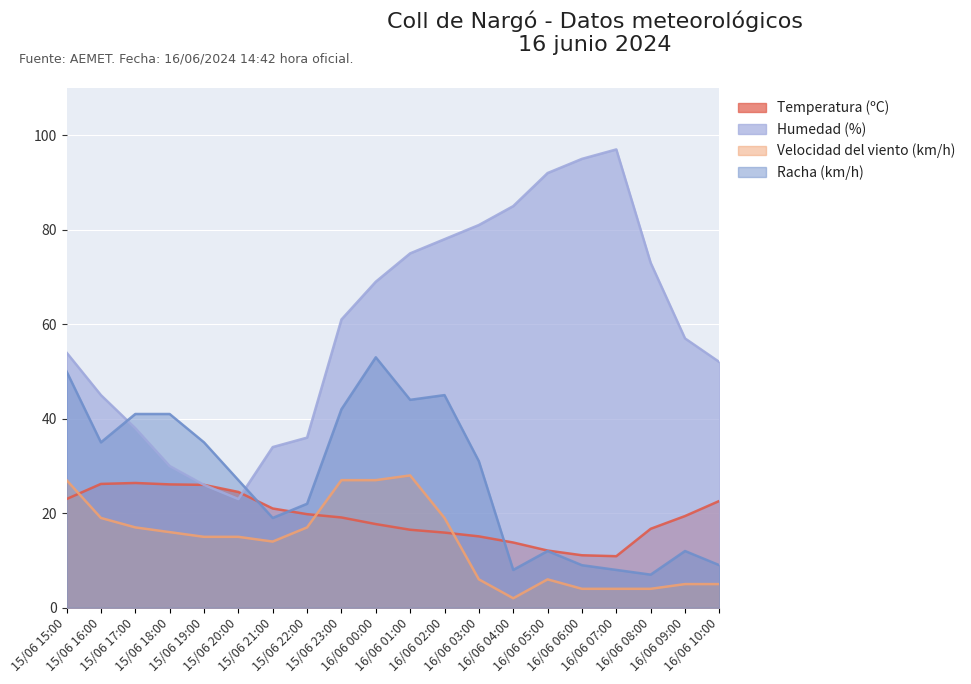

What is the greatest value displayed?

97.0